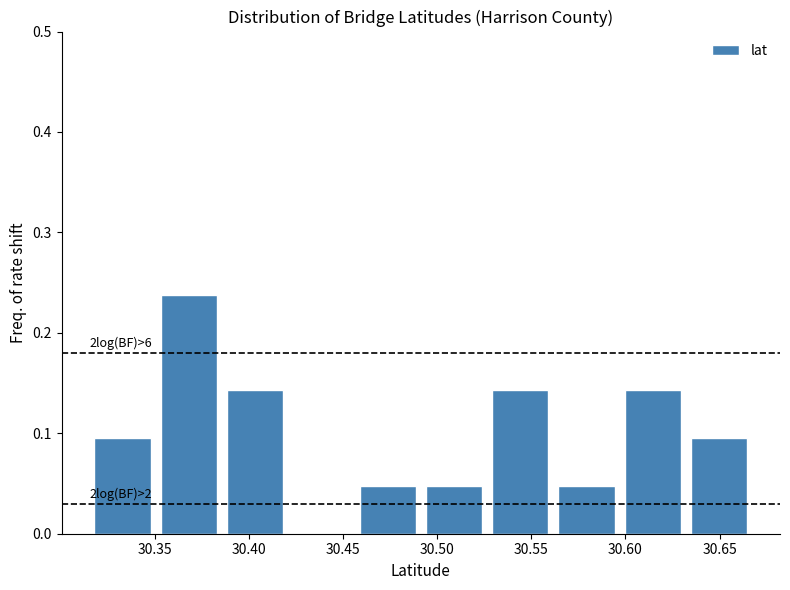

Which range on the x-axis has the tallest bar?

30.350 to 30.385